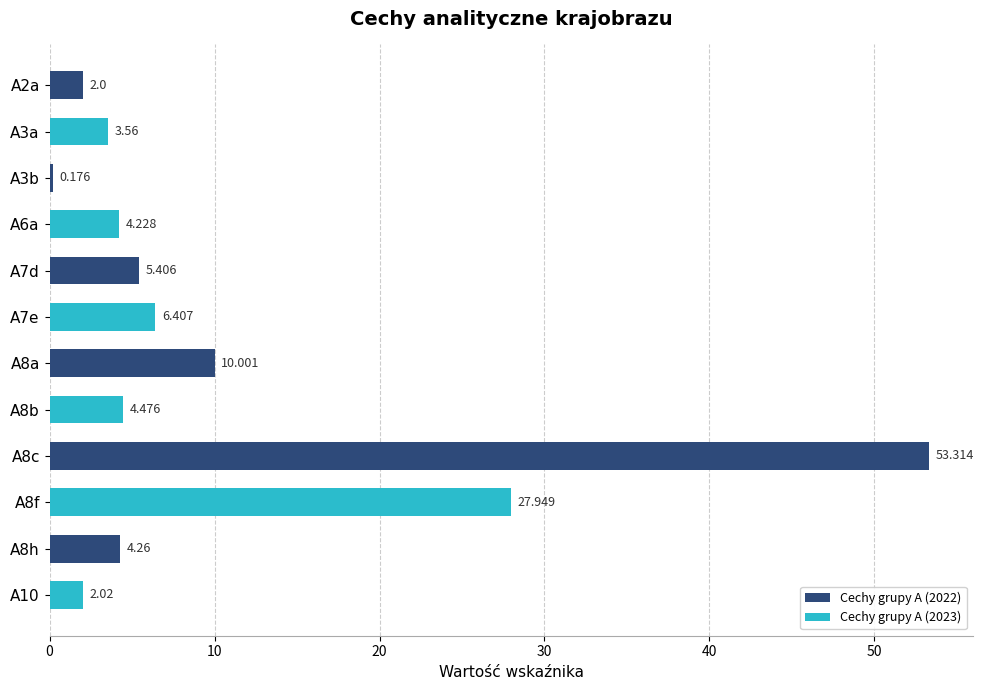

What is the greatest value displayed?

53.3